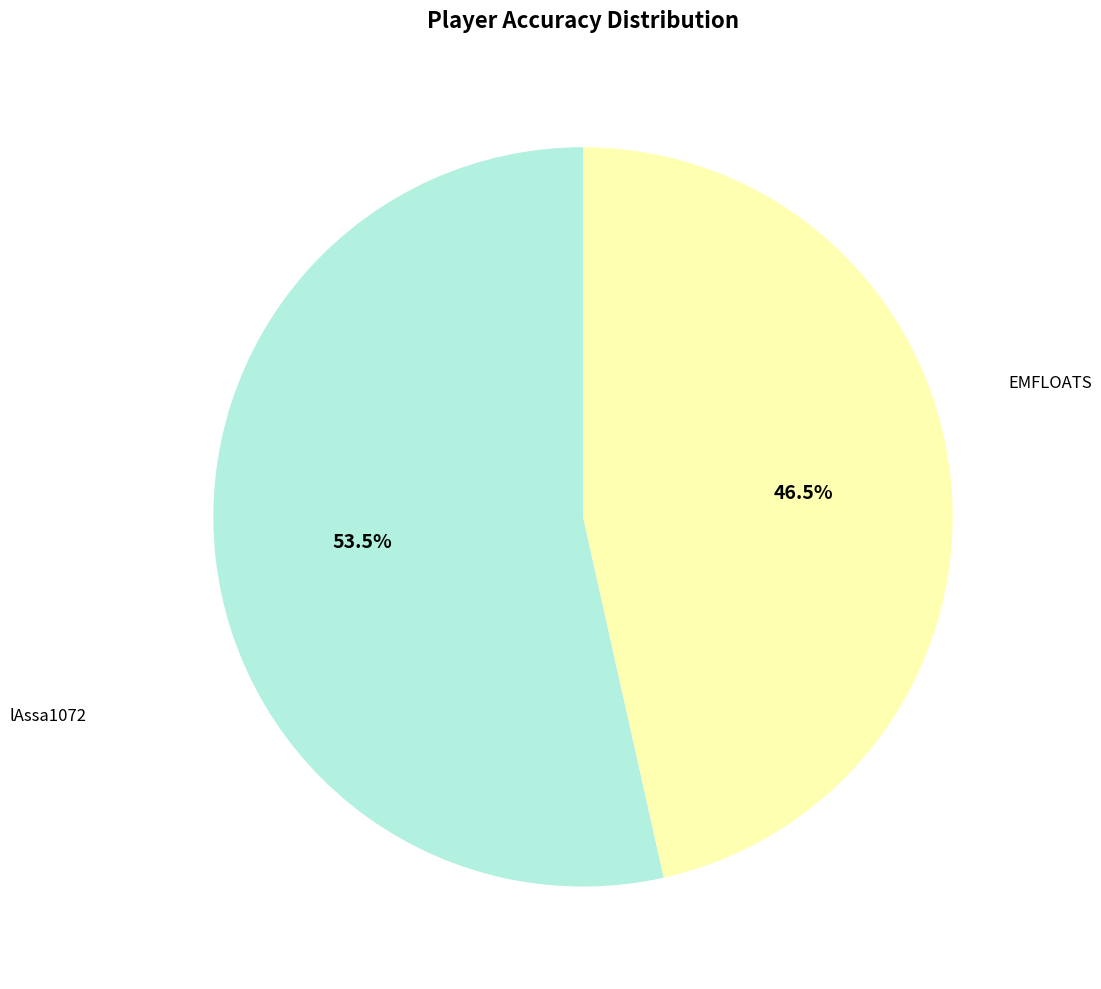

How many segments does this pie chart have?

2